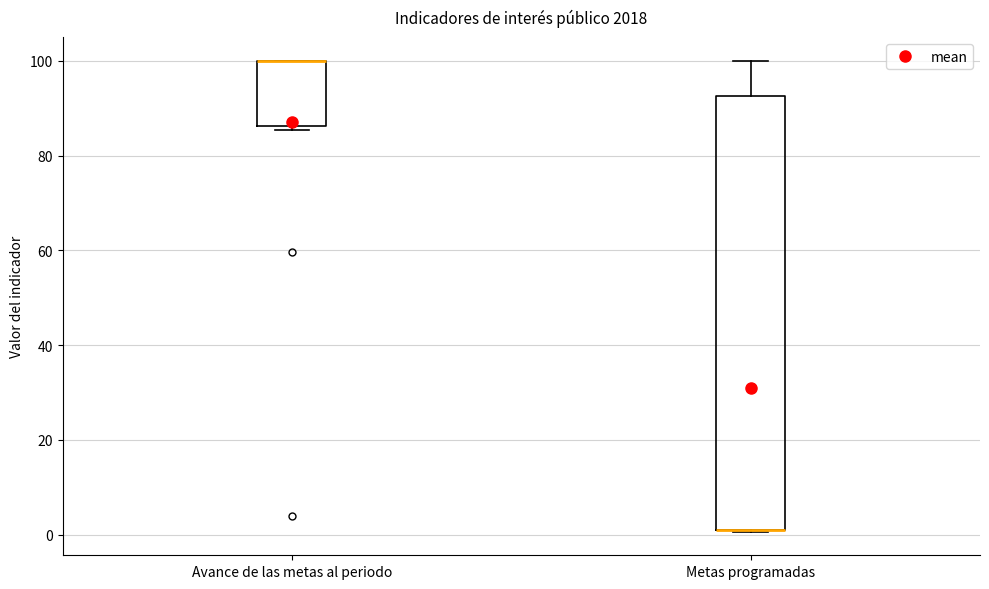

Which box is the tallest, from its lower edge to its upper edge?

Metas programadas